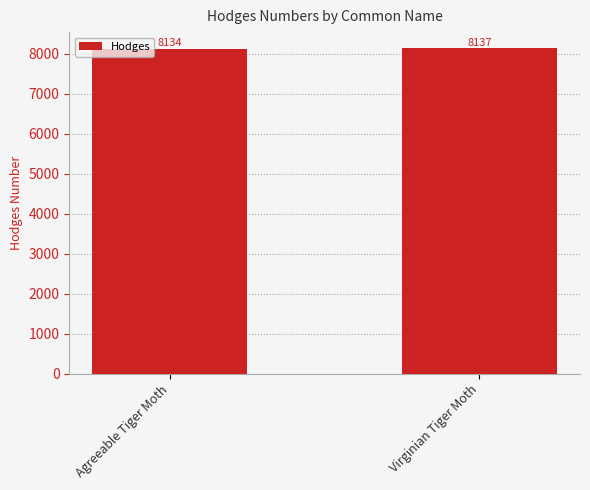

How many bars are there in total?

2